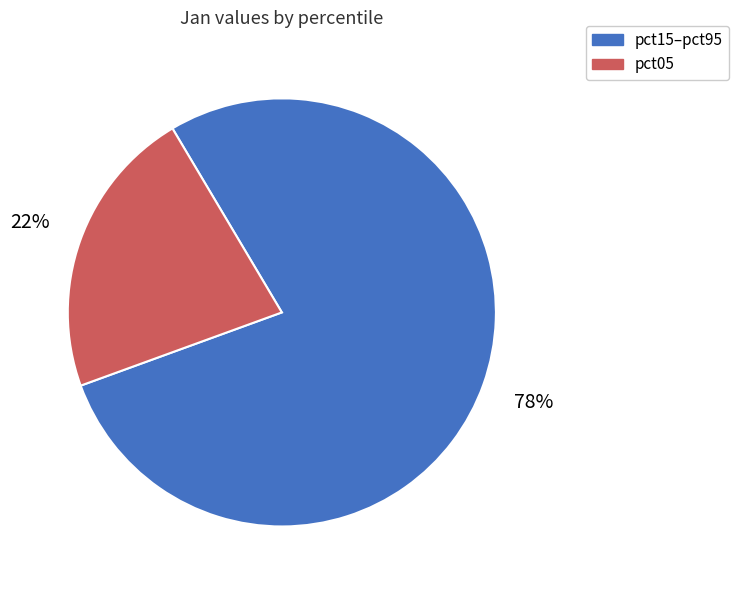

Is there a majority slice in this chart?

Yes